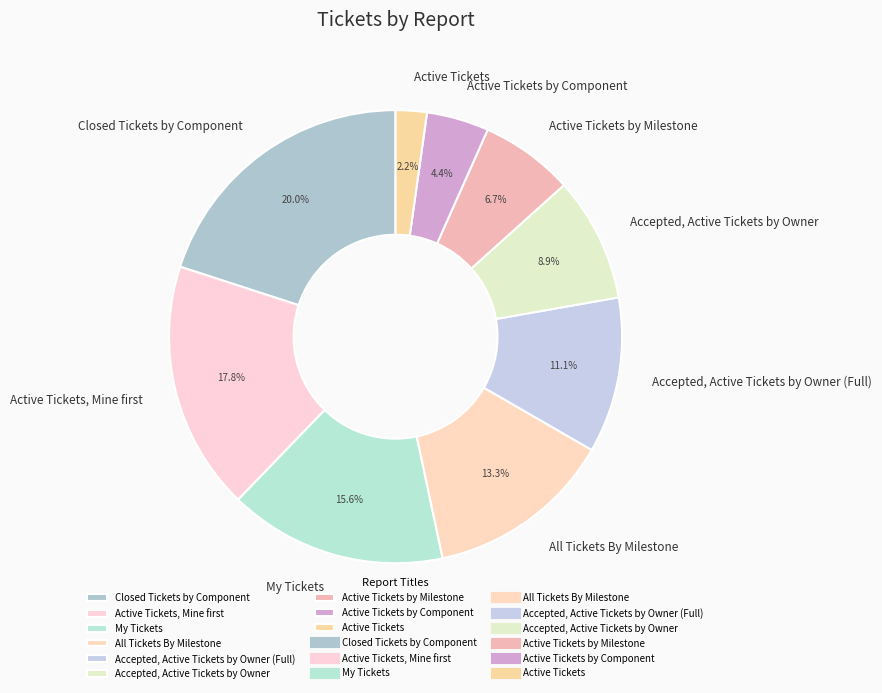

To the nearest percent, what is the difference between the largest and smallest slice percentages?

18%